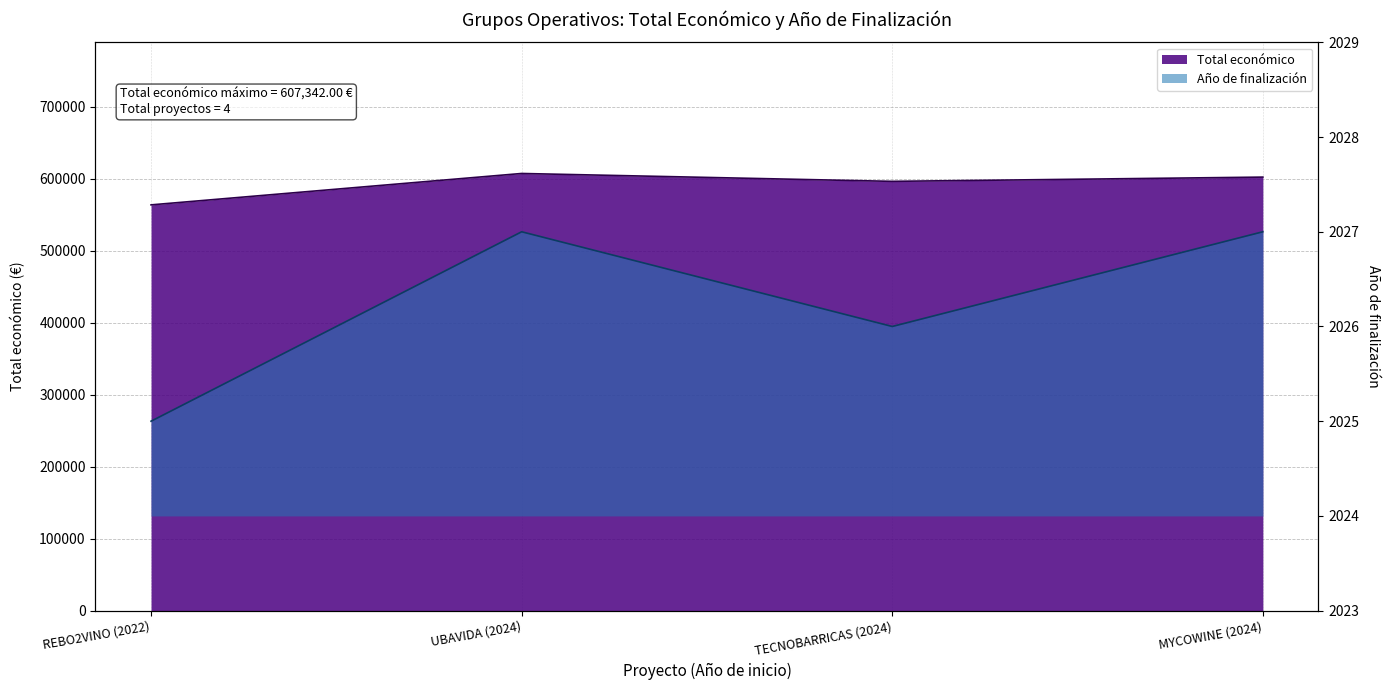

Rank the series by their average value, from lowest to highest.

Año de finalización, Total económico